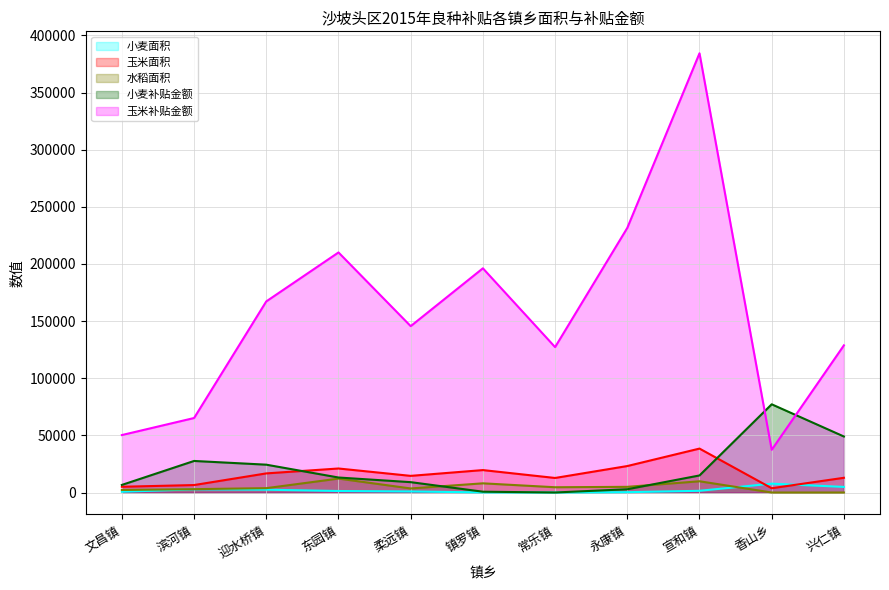

Which series has the largest range (max minus min)?

玉米补贴金额